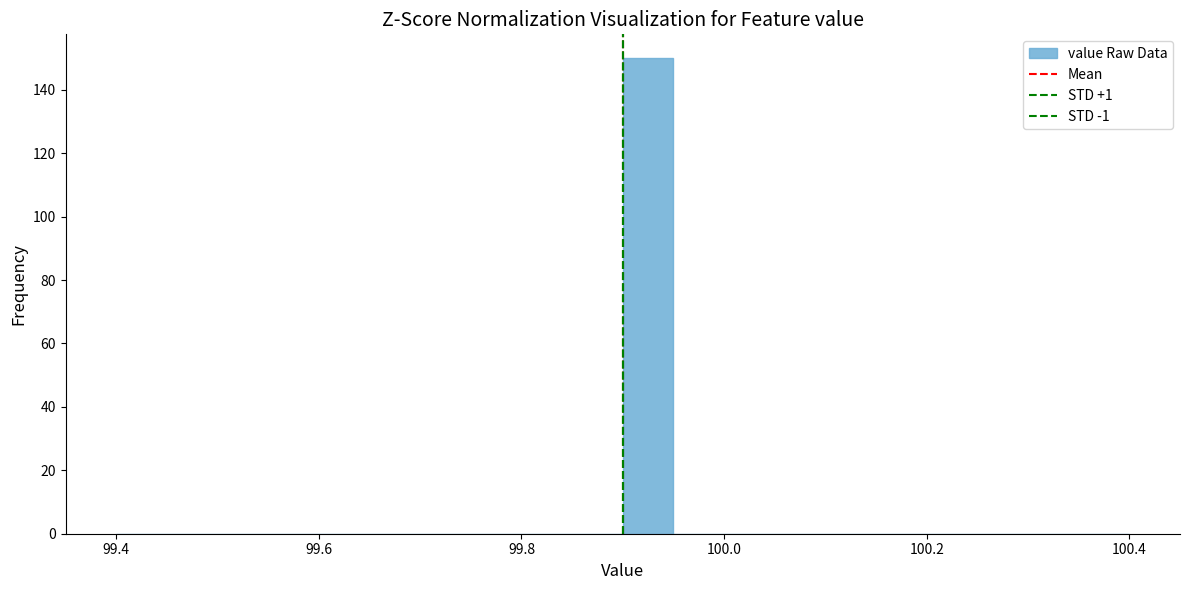

Read against the x-axis, roughly where is the centre of the tallest bar?

99.92